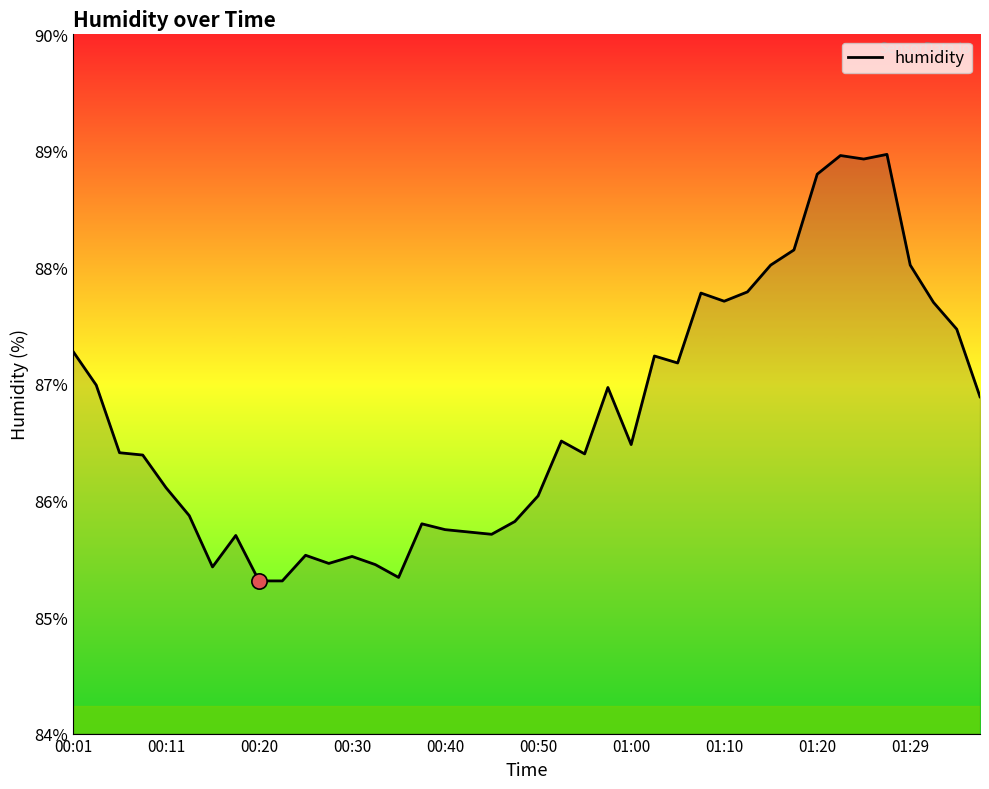

What is the difference between the maximum and minimum values?

3.7